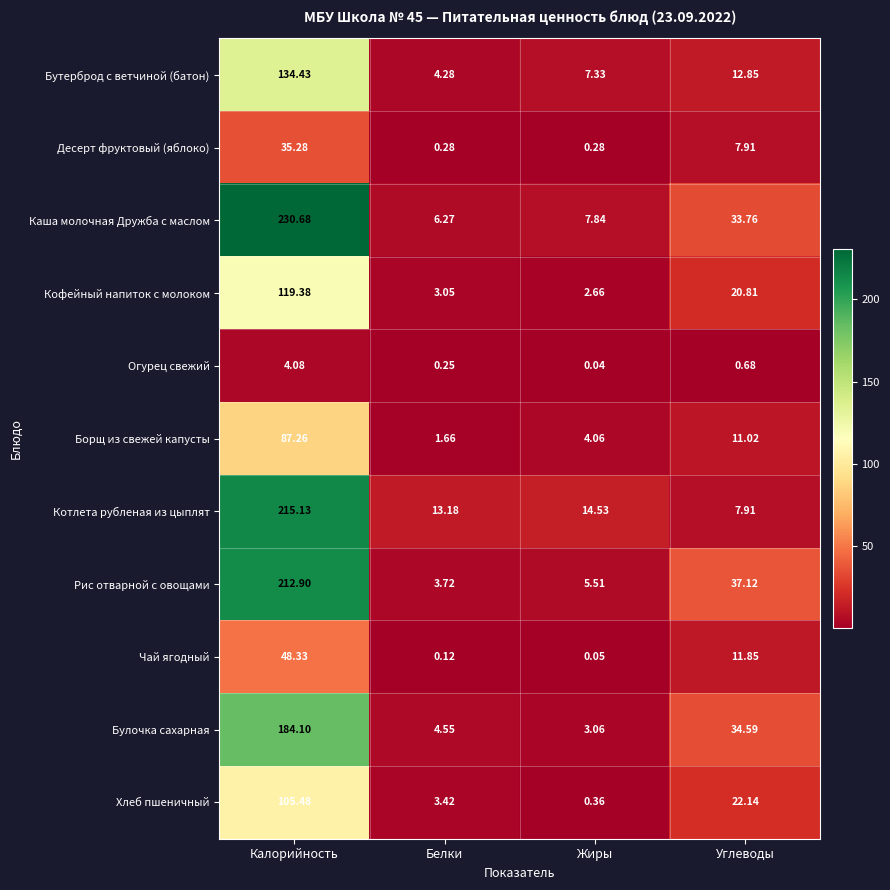

What is the total value across all series at Углеводы?

200.6